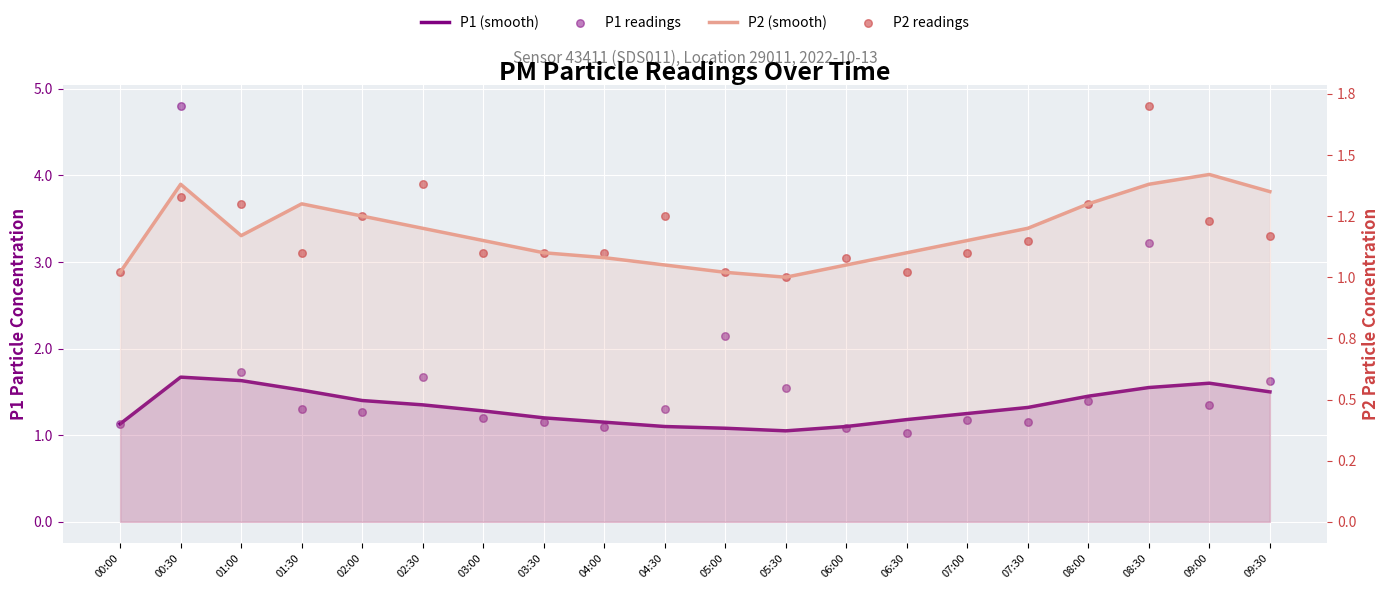

What is the total value across all series at 01:30?

5.2